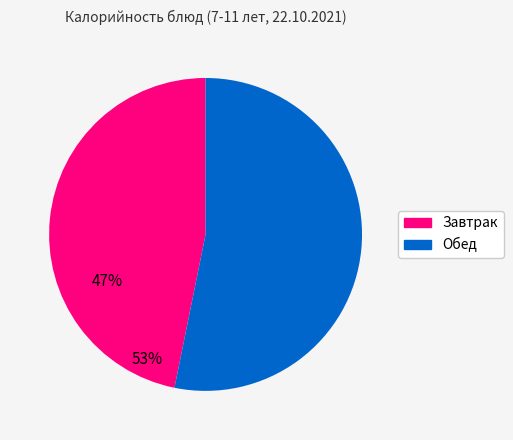

Does any single category account for the majority?

Yes